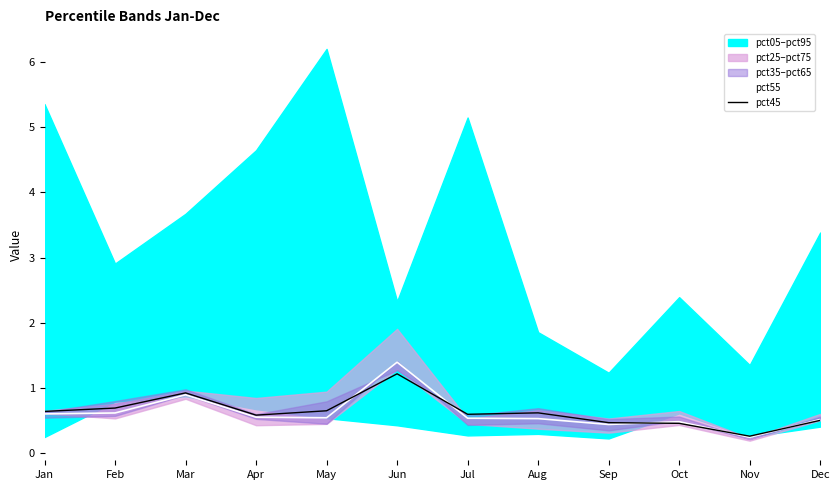

What is the highest value of the pct45 series?

1.2